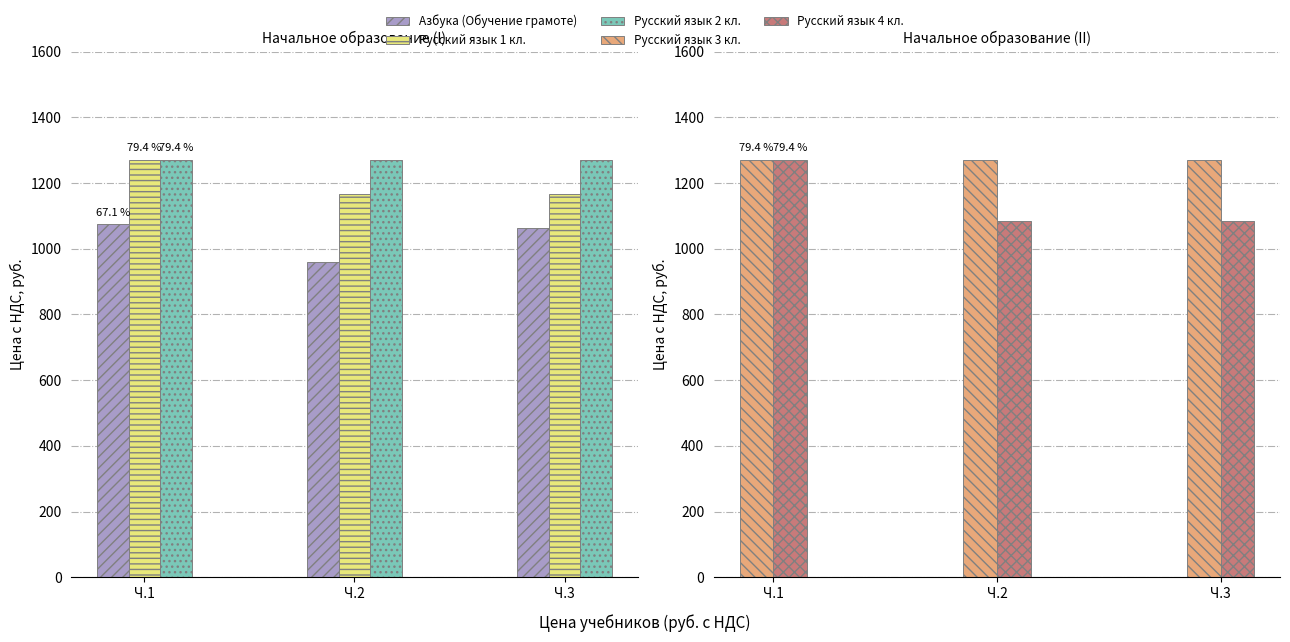

Rank the categories by Русский язык 3 кл. value from highest to lowest.

Ч.1, Ч.2, Ч.3